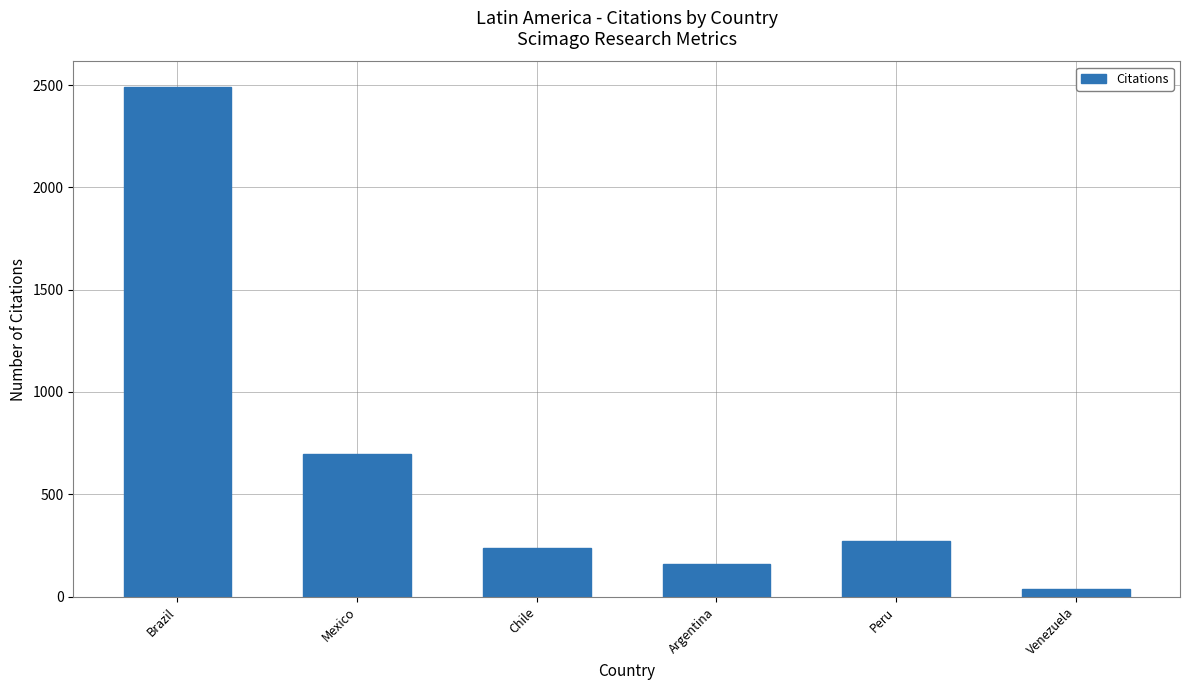

Between Venezuela and Brazil, which is larger?

Brazil